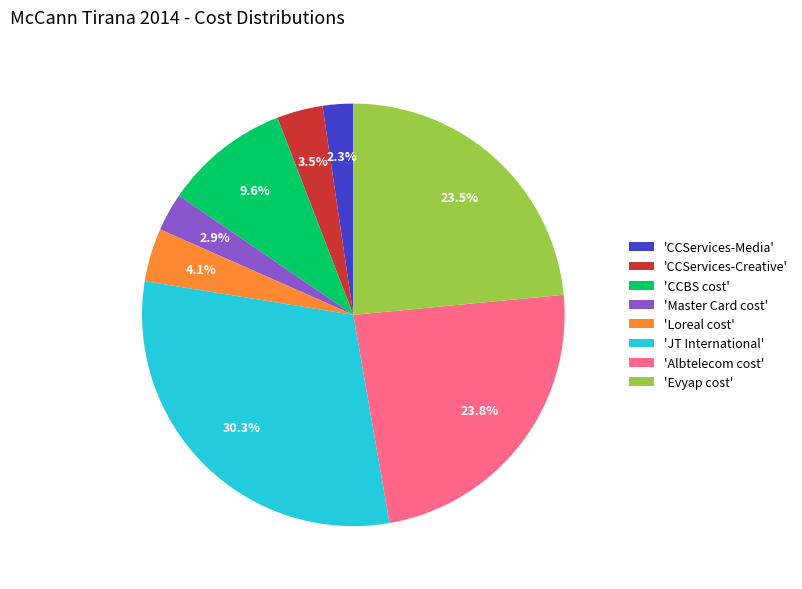

Which has a higher value, 'CCServices-Creative' or 'Albtelecom cost'?

'Albtelecom cost'